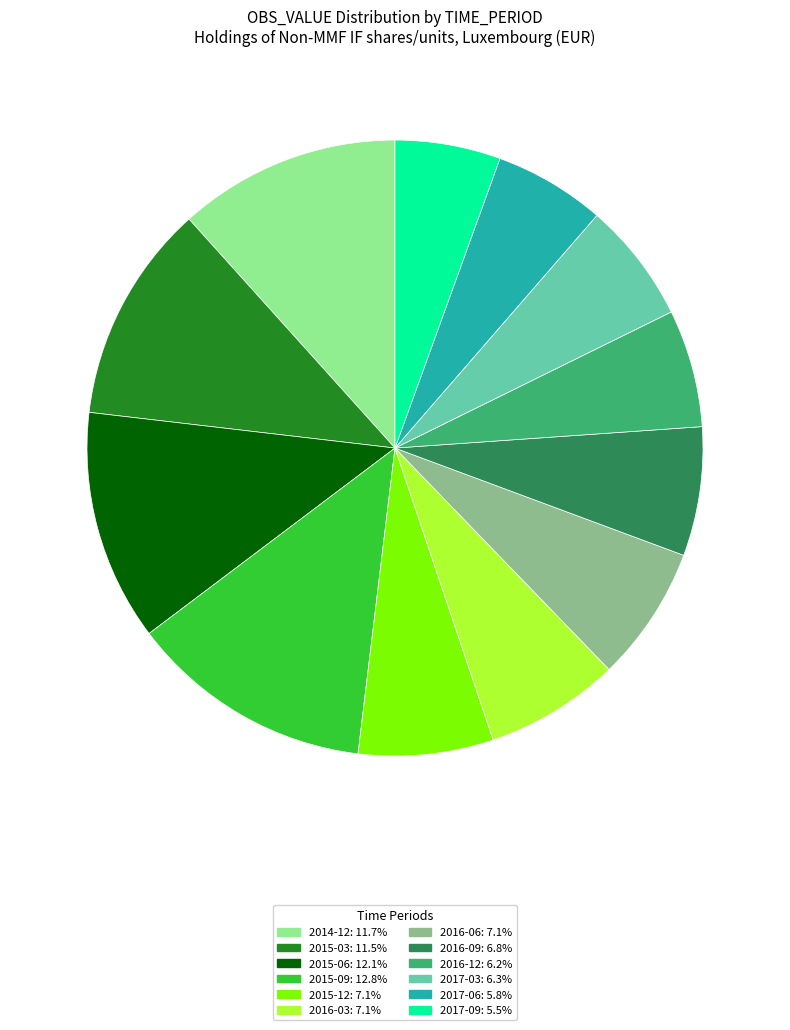

Count the number of slices in the pie.

12